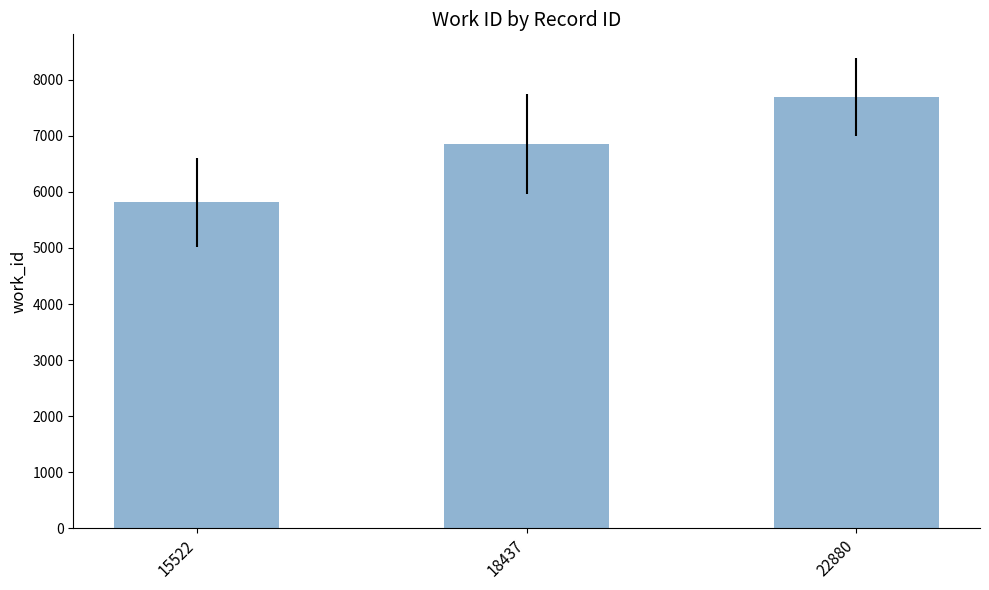

What is the ratio of the value at 15522 to the value at 18437?

0.8